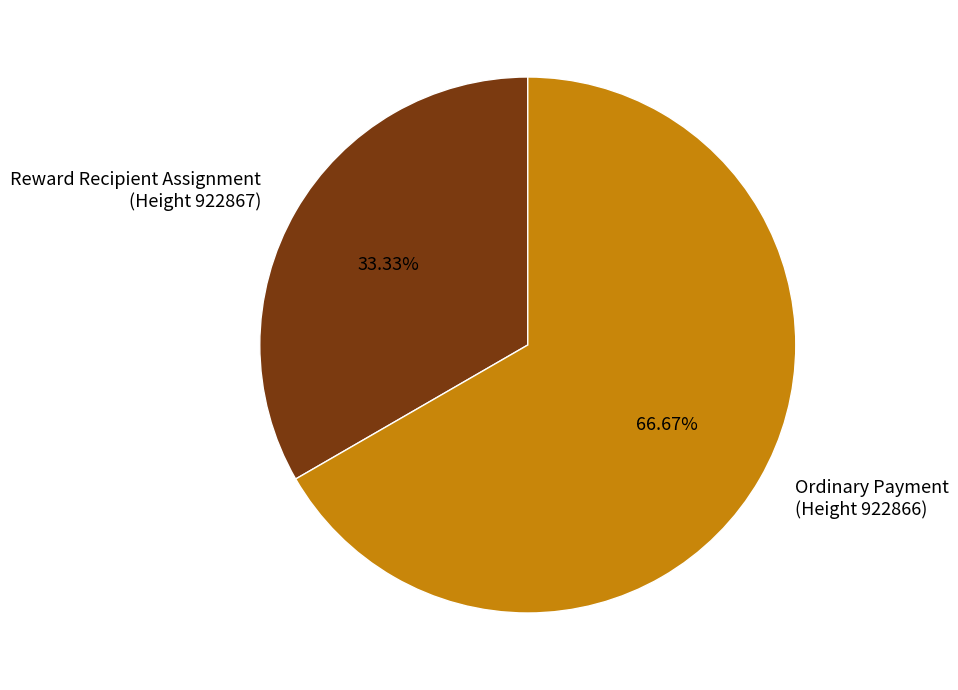

Is the sum of Reward Recipient Assignment (Height 922867) and Ordinary Payment (Height 922866) greater than half?

Yes